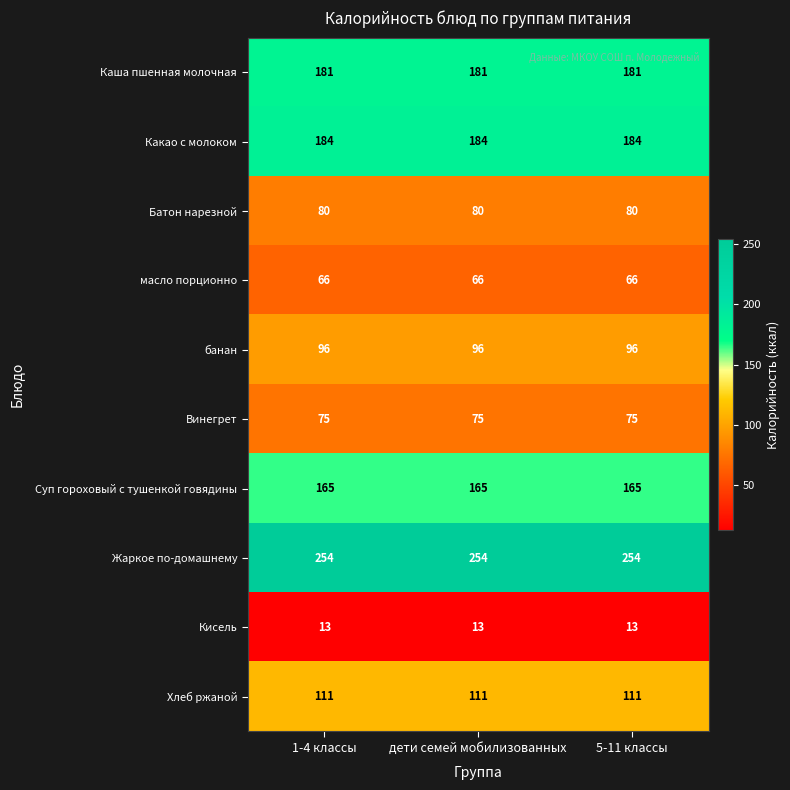

Rank the series by their maximum value, from highest to lowest.

Жаркое по-домашнему, Какао с молоком, Каша пшенная молочная, Суп гороховый с тушенкой говядины, Хлеб ржаной, банан, Батон нарезной, Винегрет, масло порционно, Кисель